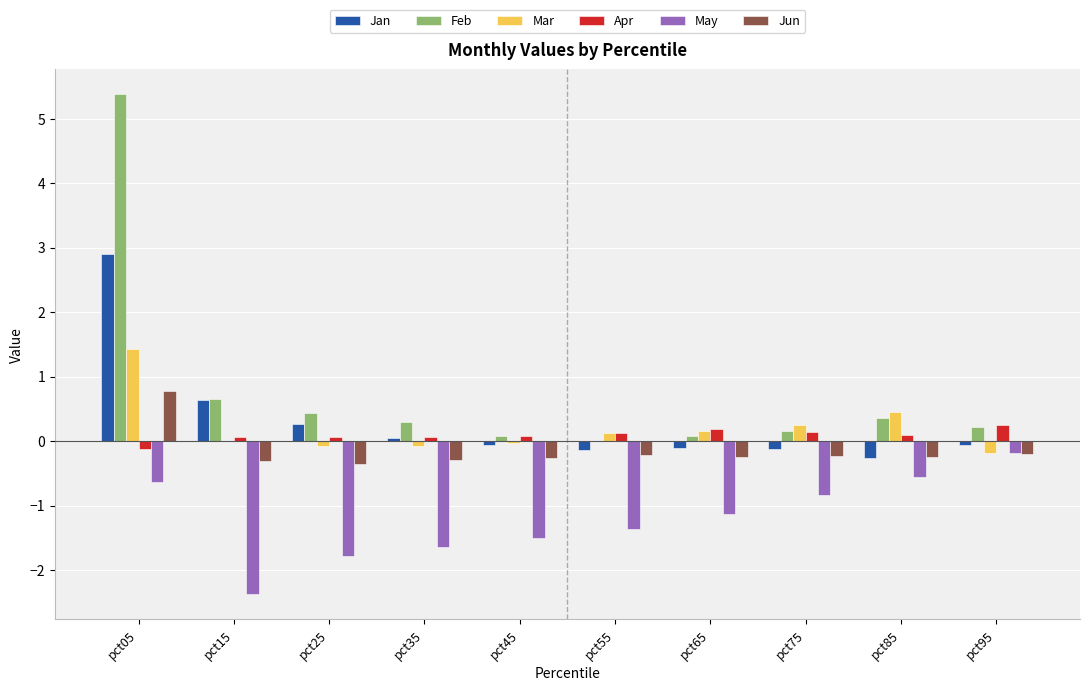

Which series changed the most between pct05 and pct35?

Feb